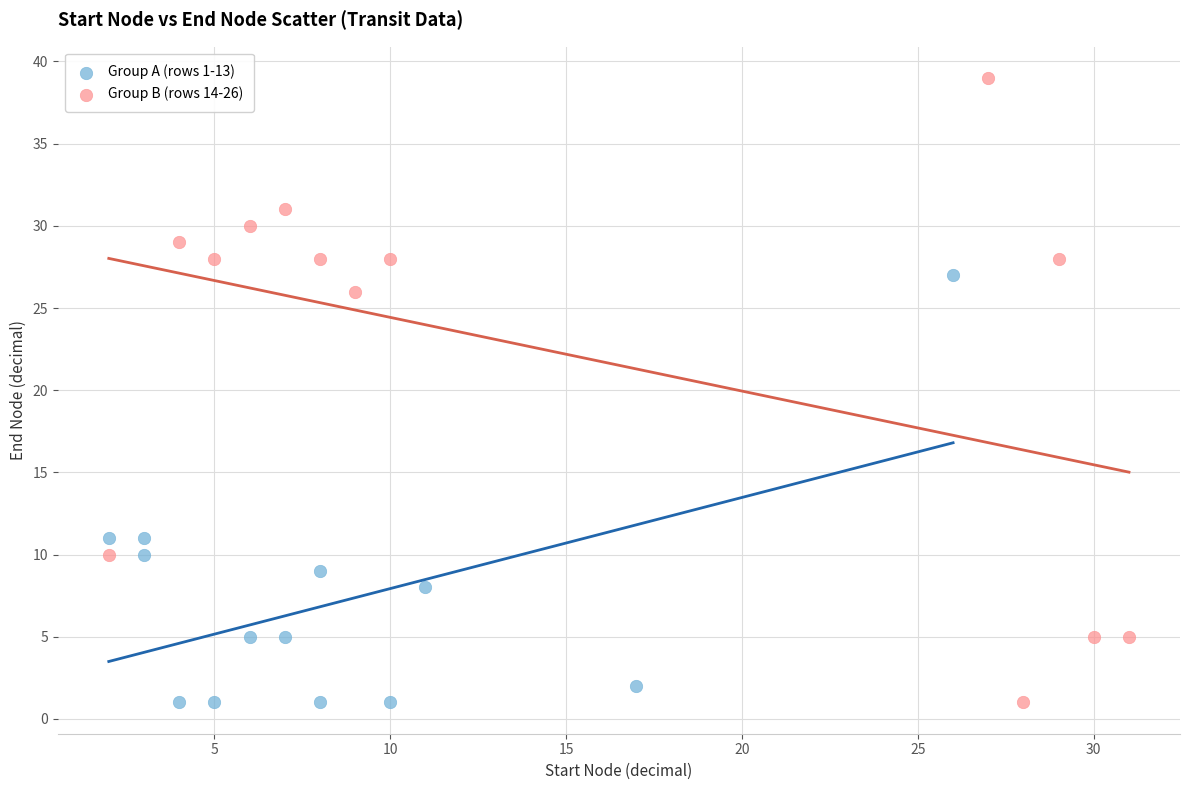

Which series has the widest spread of Y values?

Group B (rows 14-26)